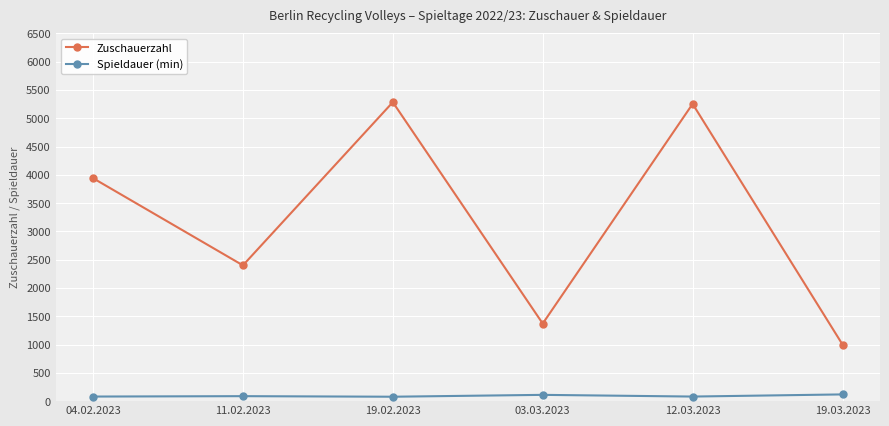

List the series in order of their peak value, lowest first.

Spieldauer (min), Zuschauerzahl